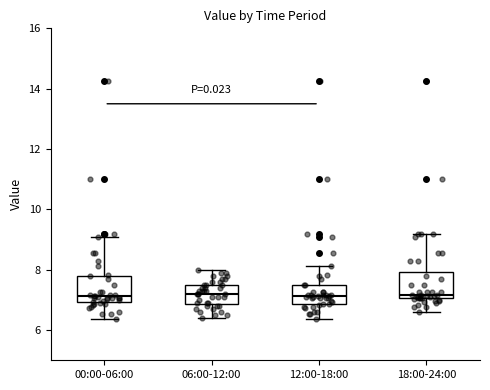

Reading left to right, transcribe this box plot: for each box, give where its median line is, the range the box spans, and where its two whiskers end, as read against the y-axis. The values are not printed on the chart, so give them approximately, as read against the axis.

00:00-06:00: median 7.2, box 7.0 to 7.8, whiskers 6.4 to 9.0
06:00-12:00: median 7.2, box 6.8 to 7.6, whiskers 6.4 to 8.0
12:00-18:00: median 7.2, box 6.8 to 7.6, whiskers 6.4 to 8.2
18:00-24:00: median 7.2, box 7.0 to 8.0, whiskers 6.6 to 9.2